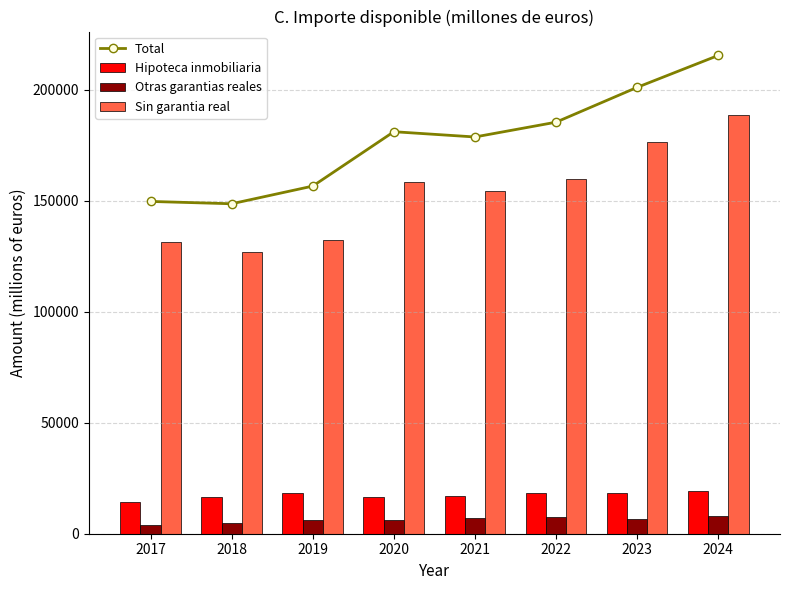

At which category is the sum across all series the highest?

2024